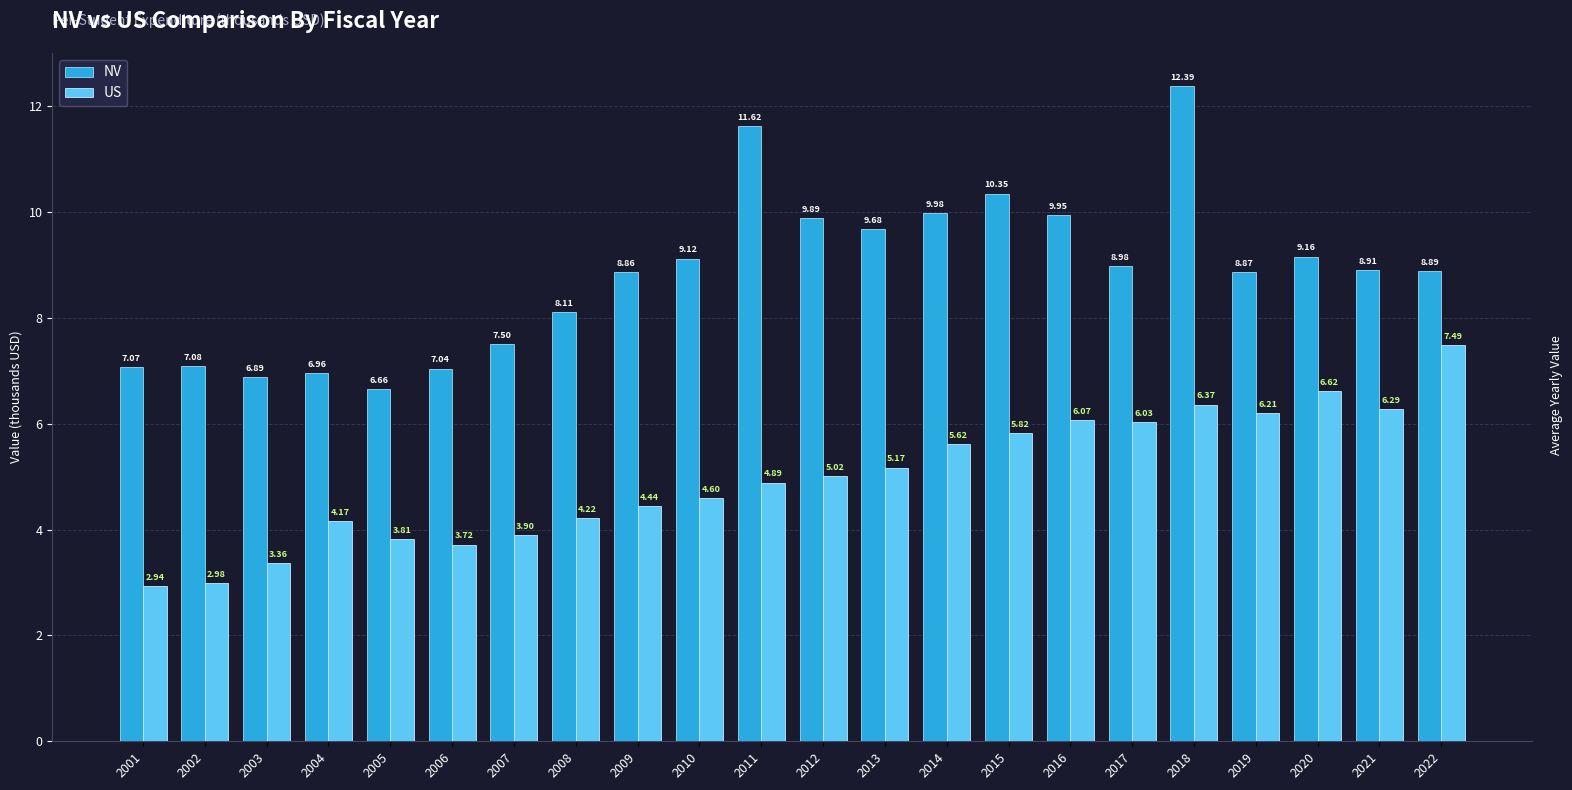

List the labels in order of US value, smallest first.

2001, 2002, 2003, 2006, 2005, 2007, 2004, 2008, 2009, 2010, 2011, 2012, 2013, 2014, 2015, 2017, 2016, 2019, 2021, 2018, 2020, 2022